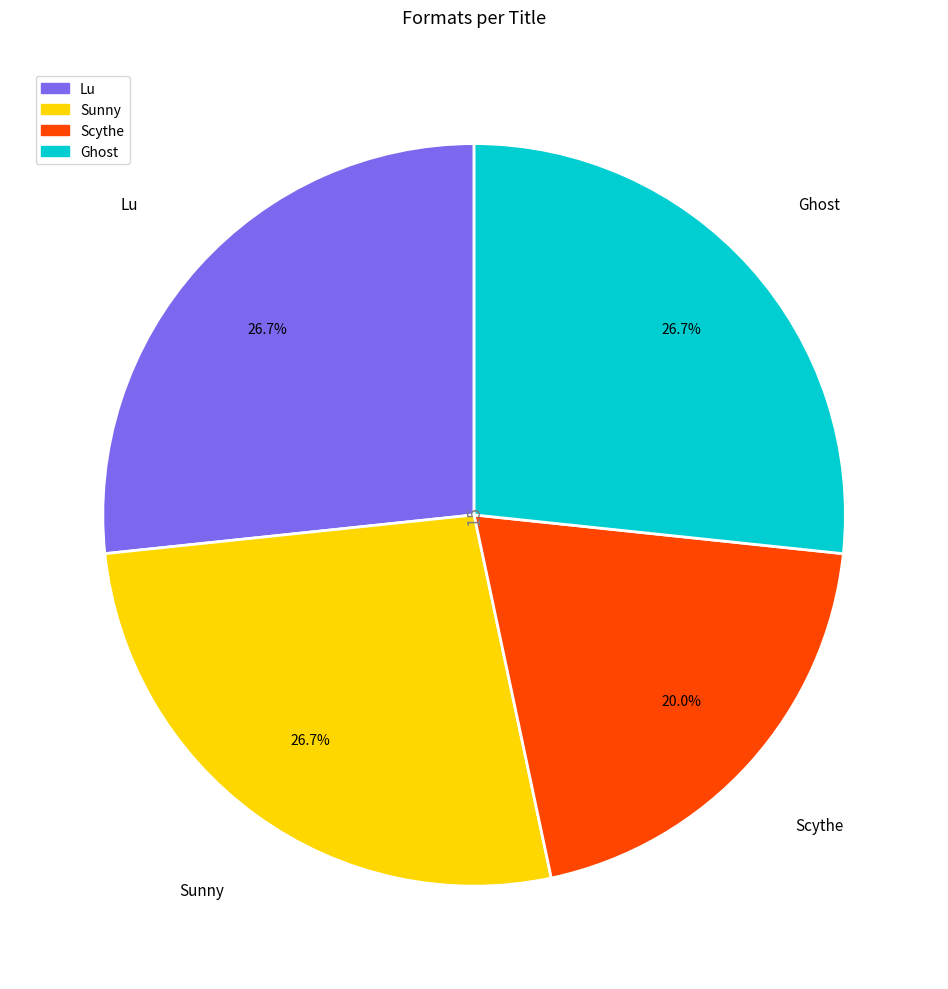

To the nearest percent, what is the combined percentage of Ghost and Scythe?

47%